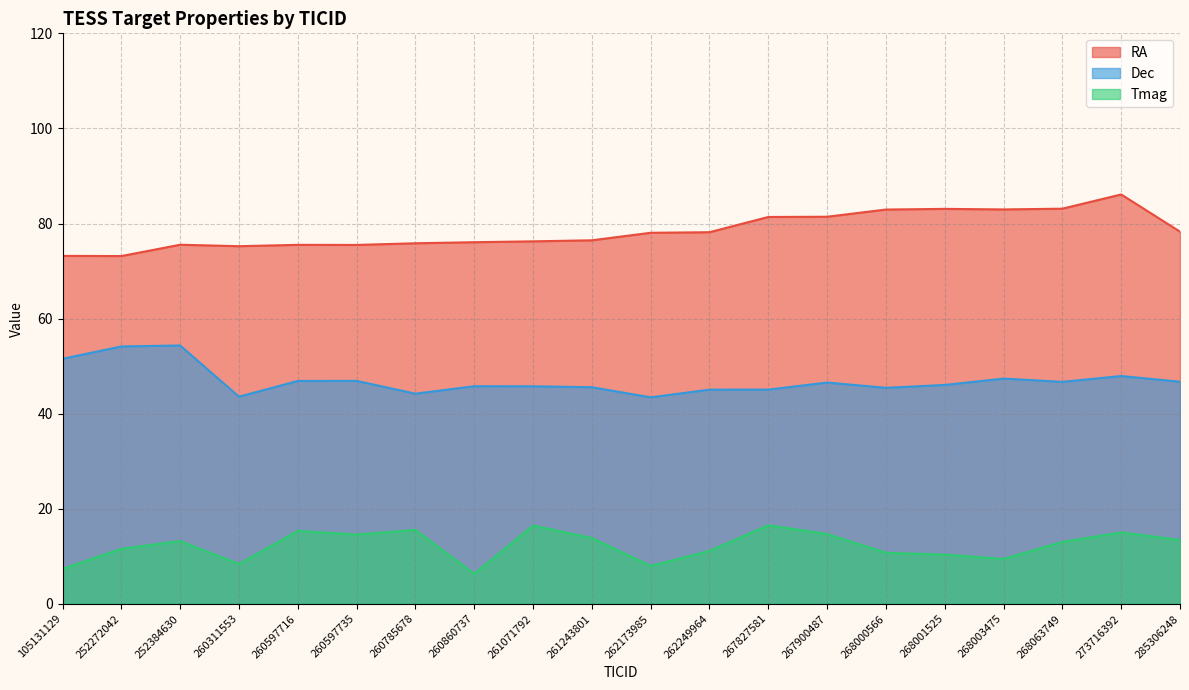

Does the chart have visible grid lines?

Yes